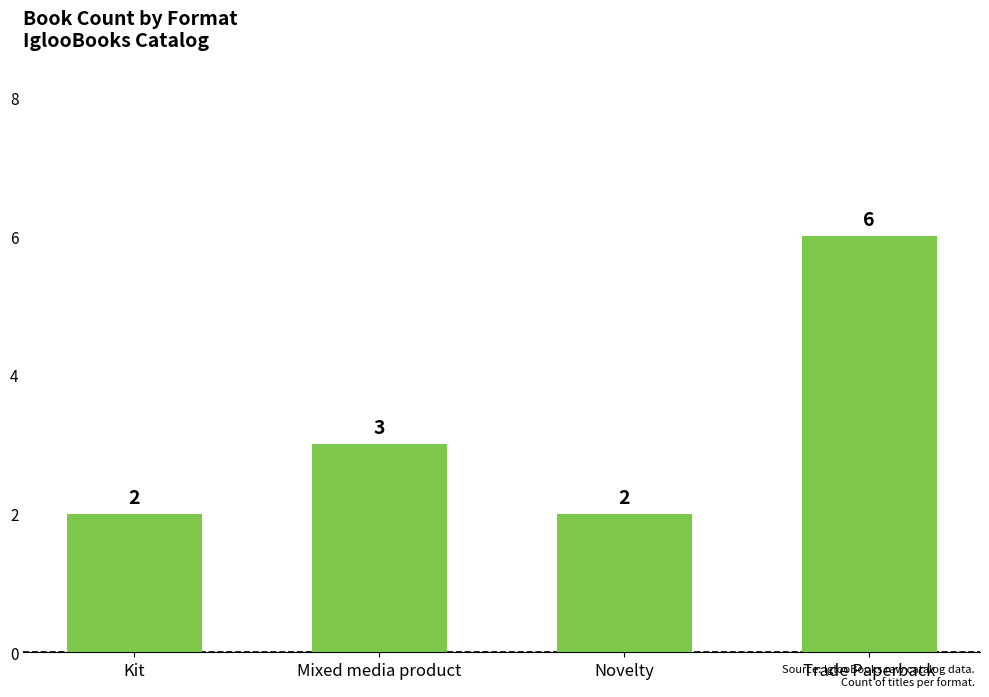

What is the label of the 1st bar from the right?

Trade Paperback